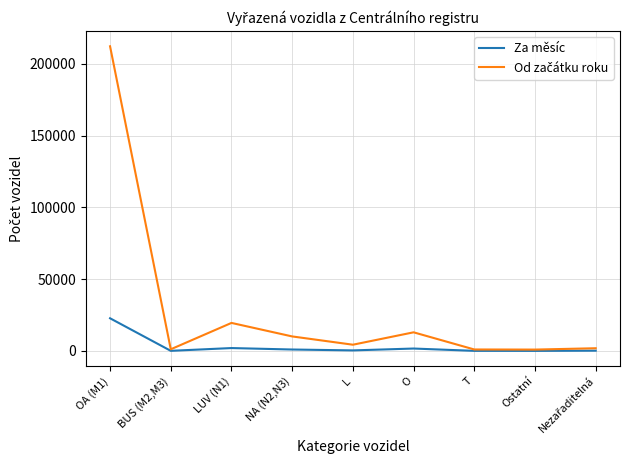

Which category has the highest value across all series?

OA (M1)